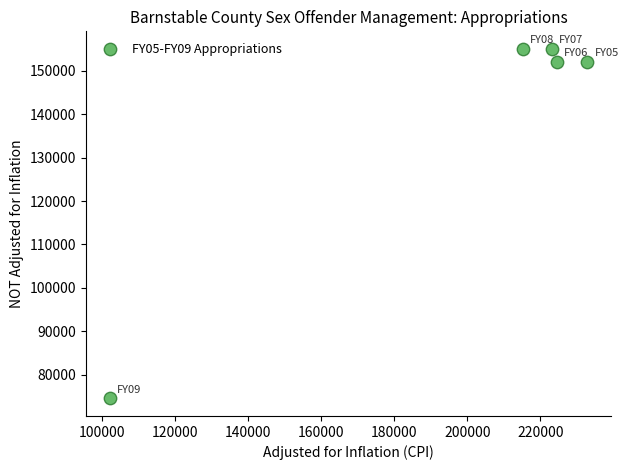

What is the average X value?

199547